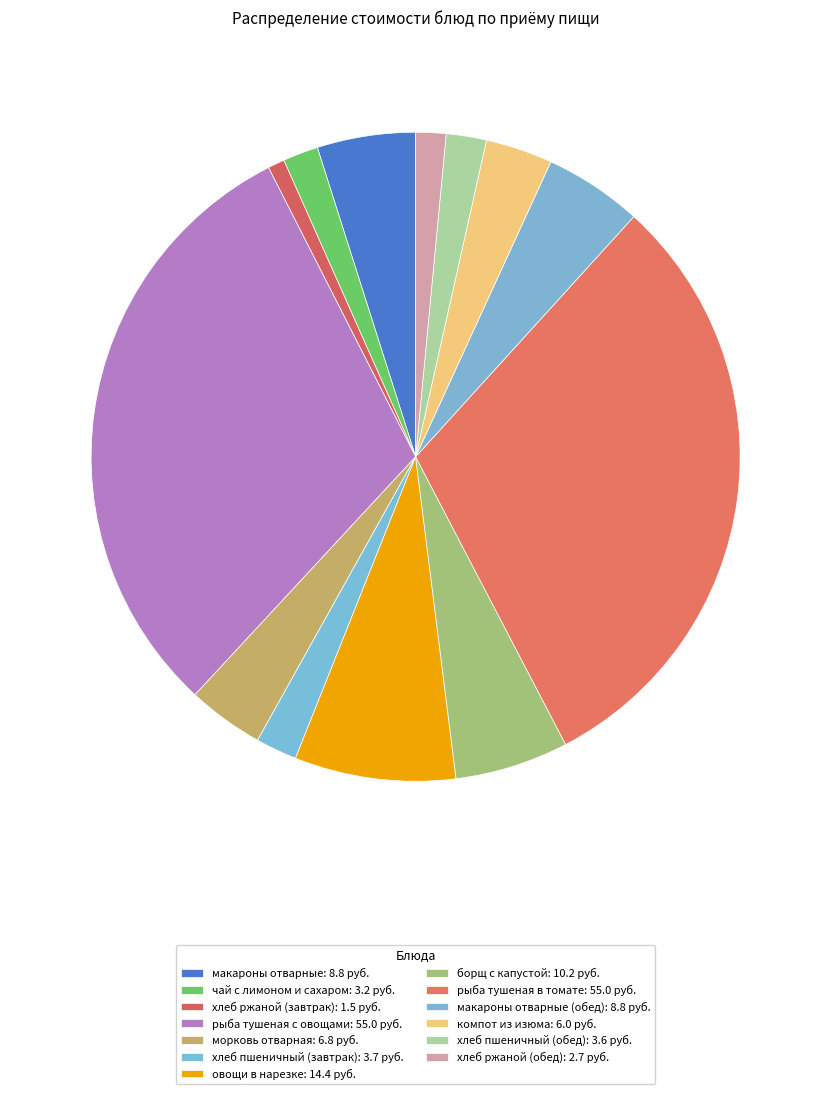

Is there any slice that represents more than half of the pie?

No